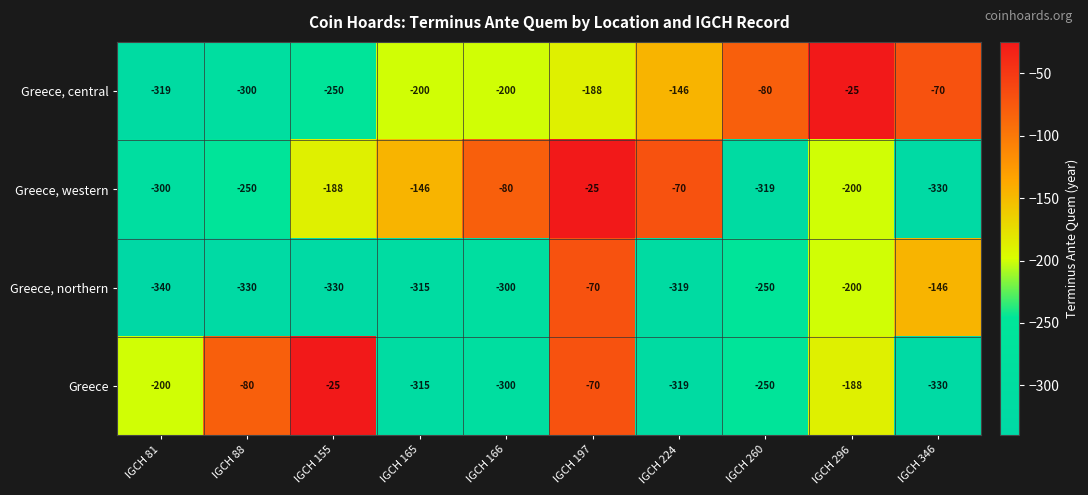

What is the maximum value shown in the chart?

-25